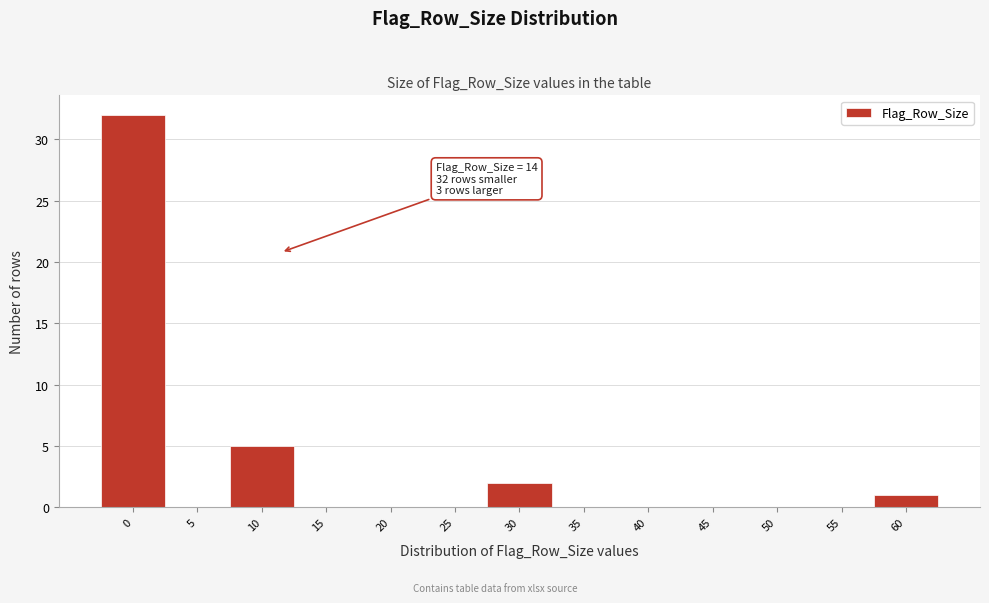

Reading left to right, list all the values displayed in this chart.

0=32	5=0	10=5	15=0	20=0	25=0	30=2	35=0	40=0	45=0	50=0	55=0	60=1